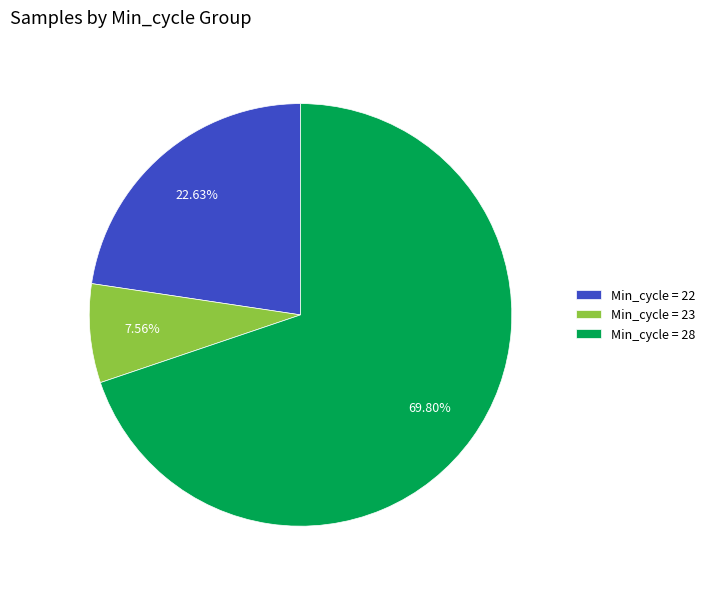

What is the ratio of the value at Min_cycle = 23 to the value at Min_cycle = 22?

0.3